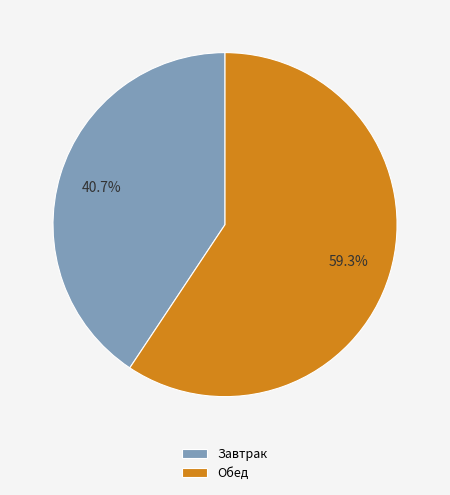

To the nearest percent, what portion does Завтрак represent?

41%